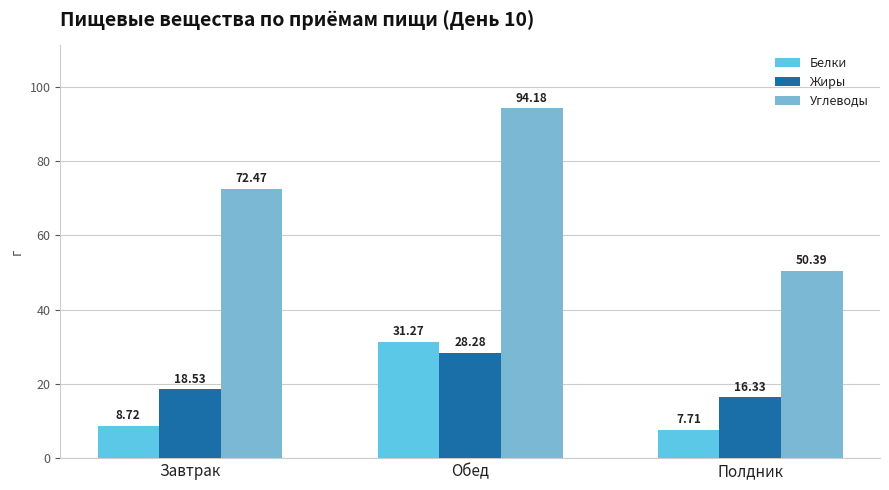

Which label corresponds to the largest value in the chart?

Обед